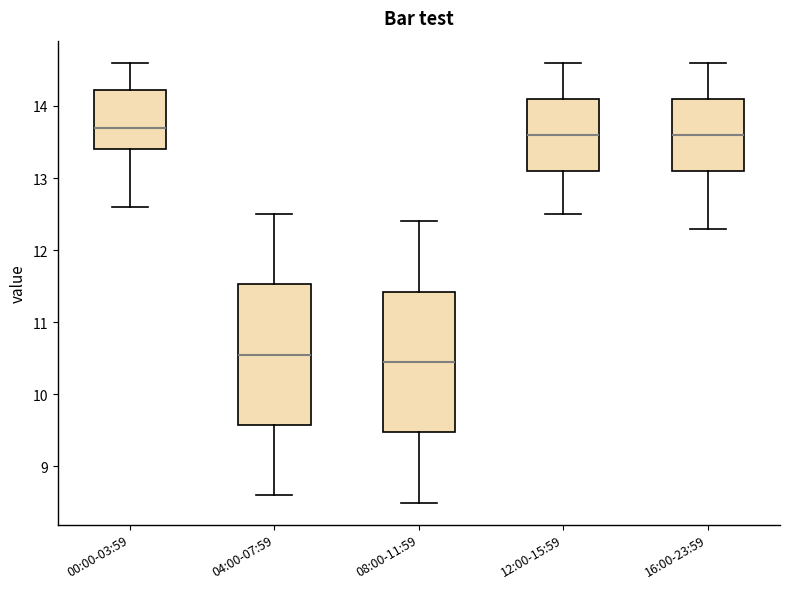

Where does the lower whisker of the box for 16:00-23:59 end on the y-axis? The values are not printed on the chart, so give them approximately, as read against the axis.

12.3